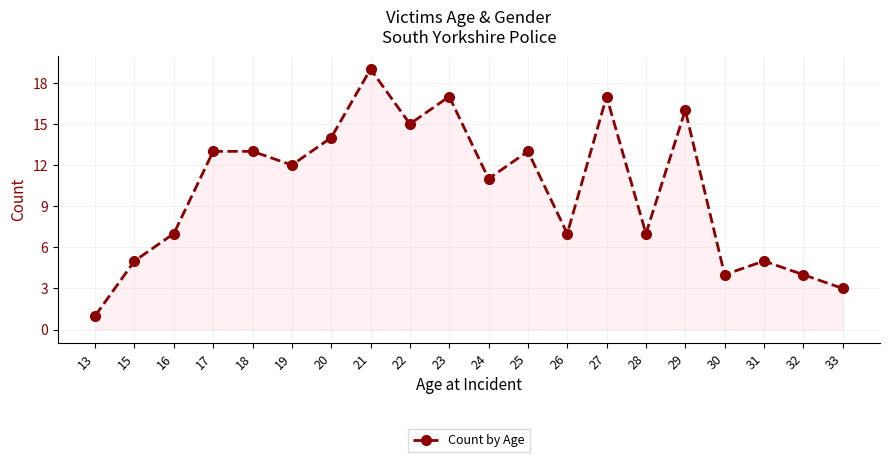

Between 33 and 17, which is larger?

17